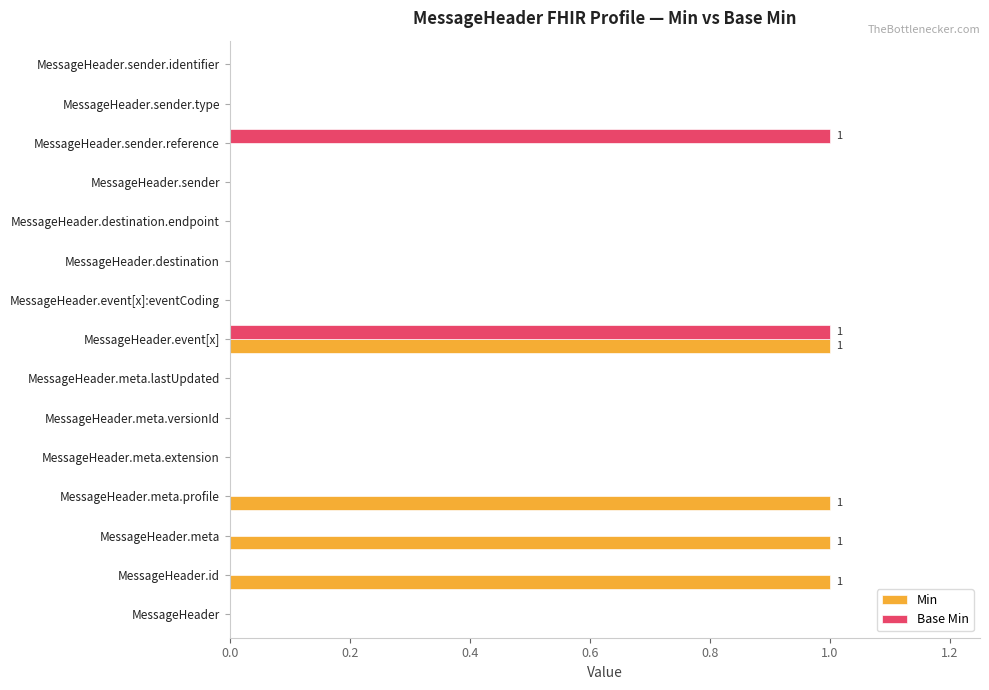

Is it true that Base Min equals 0 at MessageHeader.meta?

True